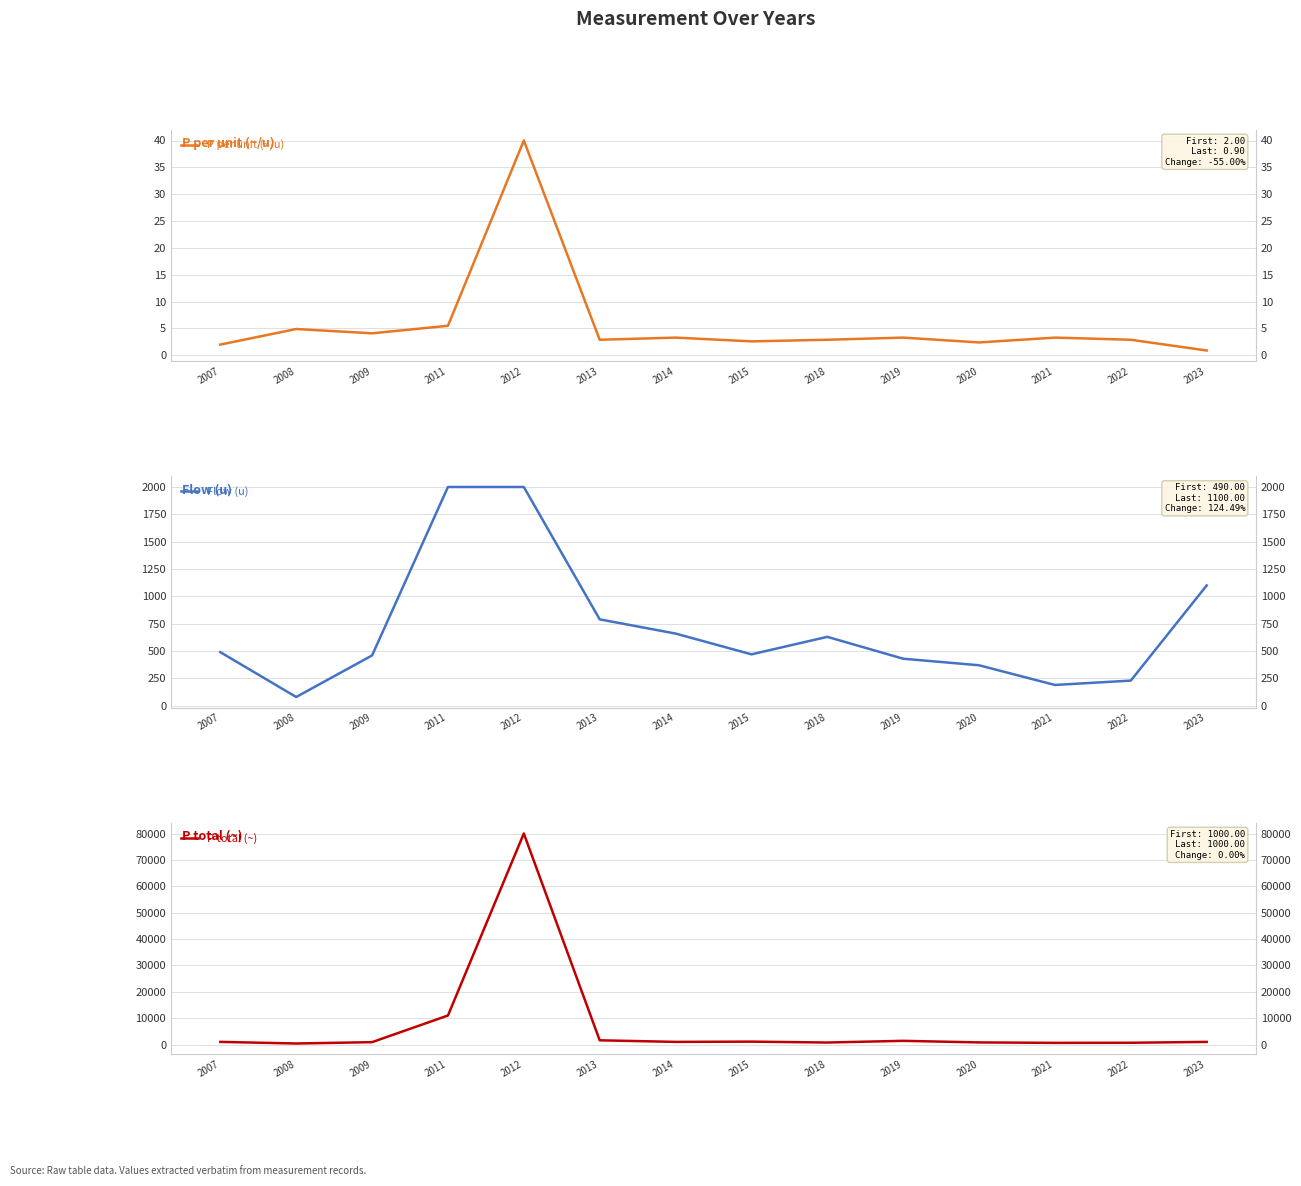

Which series has the largest range (max minus min)?

P total (~)